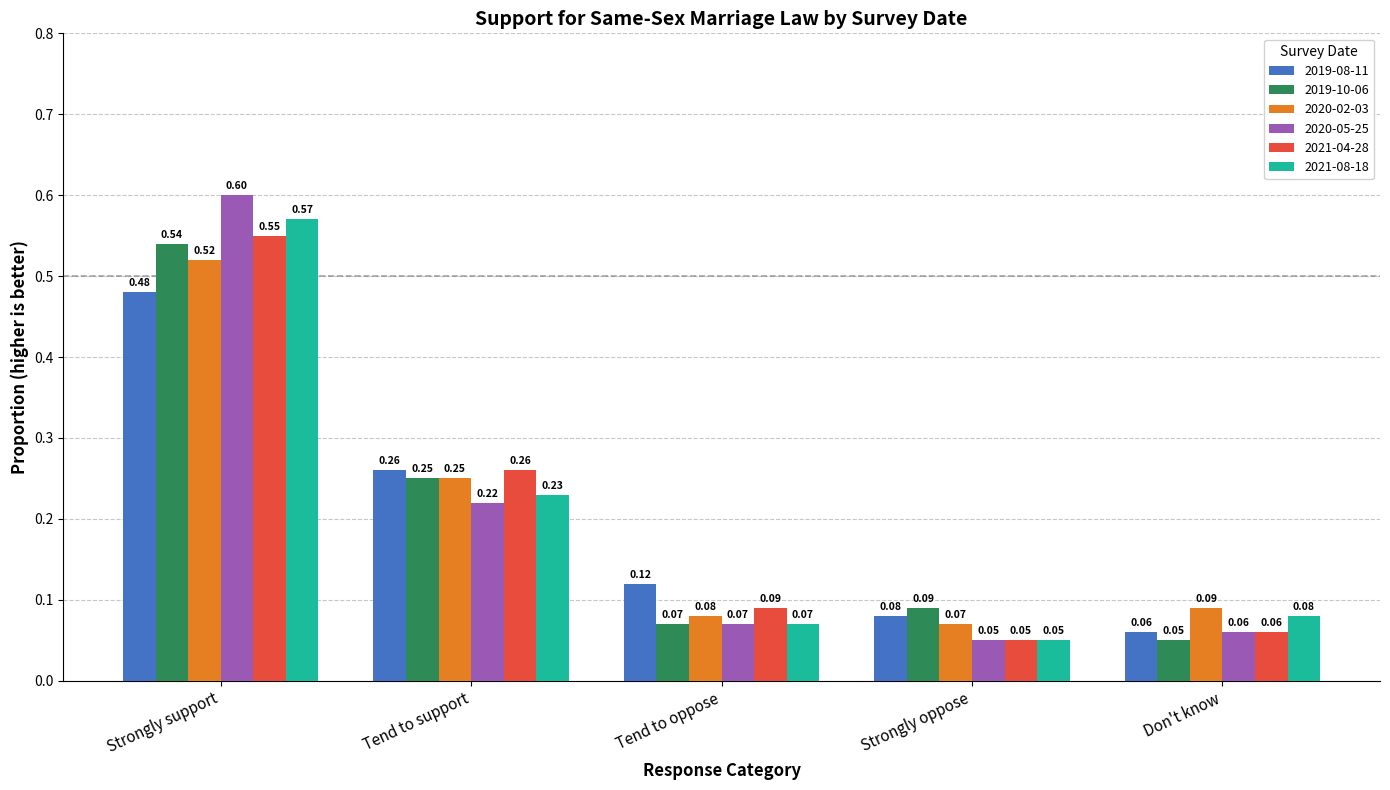

What position from the right is Strongly support?

5